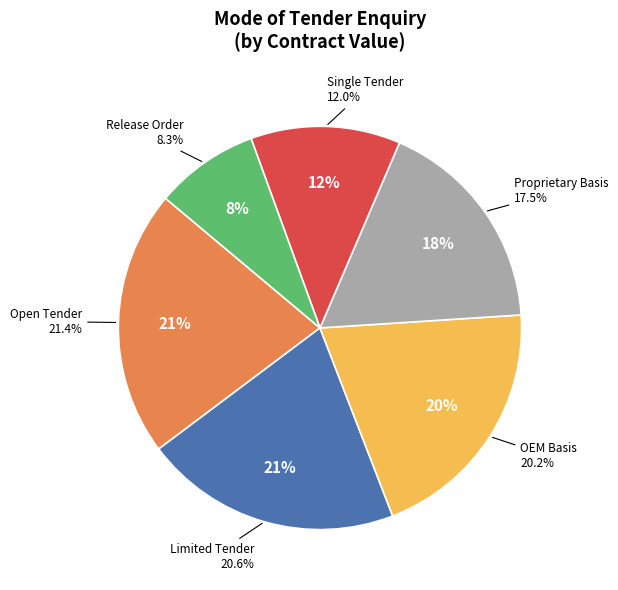

Which category has the smallest portion of the pie?

Release Order